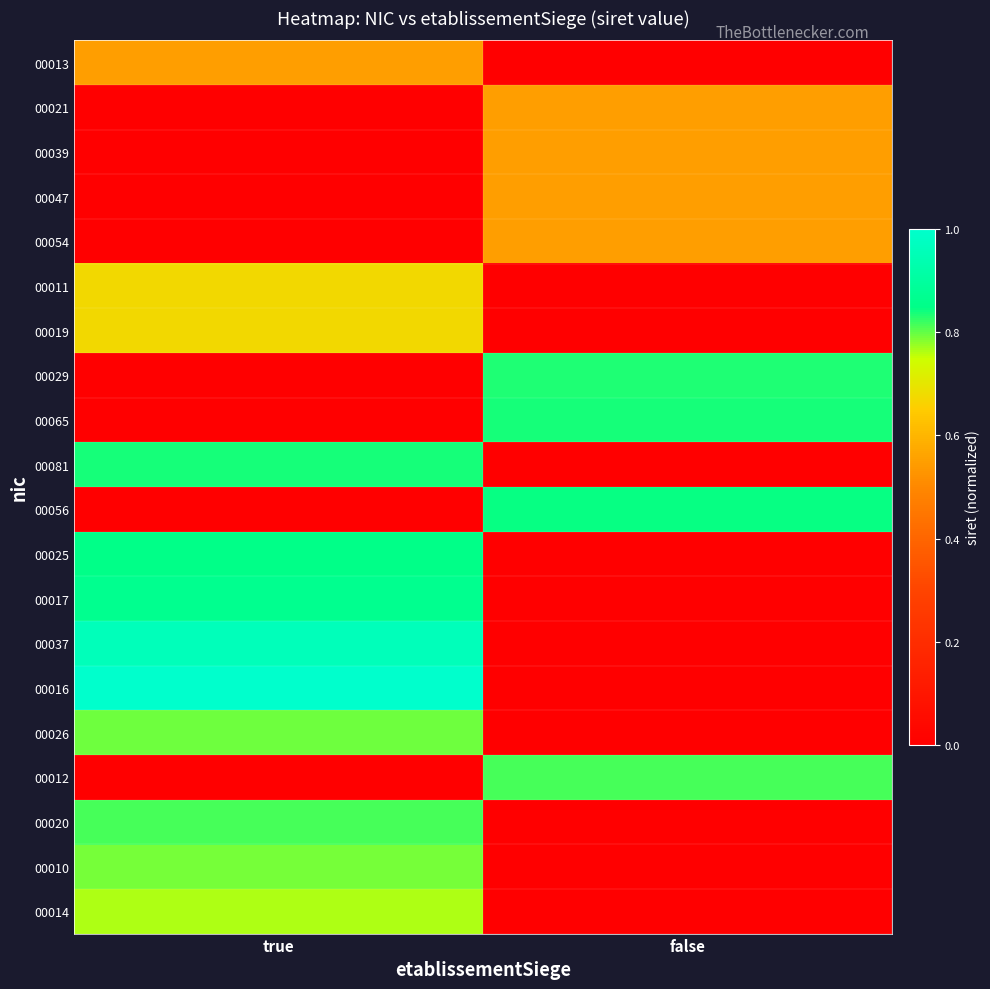

Reading left to right, transcribe all the data shown in this chart.

00013: true=0.5	false=0.0
00021: true=0.0	false=0.5
00039: true=0.0	false=0.5
00047: true=0.0	false=0.5
00054: true=0.0	false=0.5
00011: true=0.7	false=0.0
00019: true=0.7	false=0.0
00029: true=0.0	false=0.8
00065: true=0.0	false=0.8
00081: true=0.8	false=0.0
00056: true=0.0	false=0.8
00025: true=0.8	false=0.0
00017: true=0.9	false=0.0
00037: true=1.0	false=0.0
00016: true=1.0	false=0.0
00026: true=0.8	false=0.0
00012: true=0.0	false=0.8
00020: true=0.8	false=0.0
00010: true=0.8	false=0.0
00014: true=0.8	false=0.0